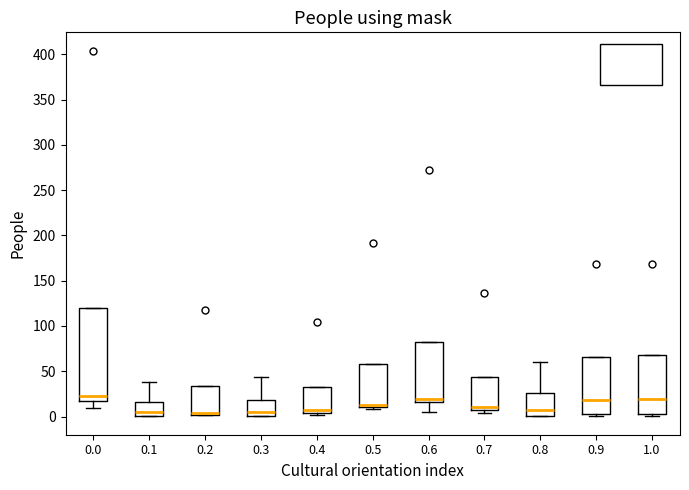

Reading left to right, read every box against the y-axis: the position of its median line, the range the box covers, and the ends of its whiskers. The values are not printed on the chart, so give them approximately, as read against the axis.

0.0: median 20, box 15 to 120, whiskers 10 to 120
0.1: median 5, box 0 to 15, whiskers 0 to 40
0.2: median 5 (drawn on the box's lower edge), box 0 to 35, whiskers 0 to 35
0.3: median 5, box 0 to 20, whiskers 0 to 45
0.4: median 5 (just above the box's lower edge), box 5 to 35, whiskers 0 to 35
0.5: median 10 (drawn on the box's lower edge), box 10 to 60, whiskers 10 (just below the box's lower edge) to 60
0.6: median 20, box 15 to 80, whiskers 5 to 80
0.7: median 10, box 5 to 45, whiskers 5 (just below the box's lower edge) to 45
0.8: median 10, box 0 to 25, whiskers 0 to 60
0.9: median 20, box 5 to 65, whiskers 0 to 65
1.0: median 20, box 5 to 70, whiskers 0 to 70